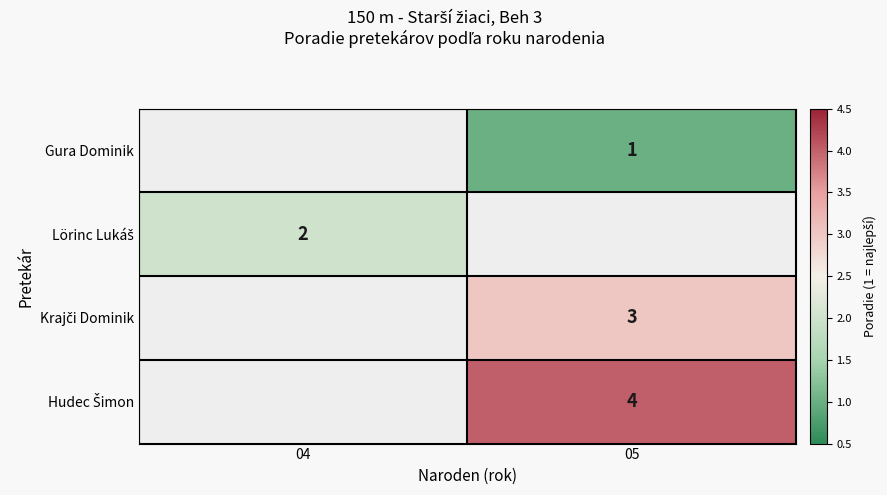

What is the smallest value displayed?

1.0